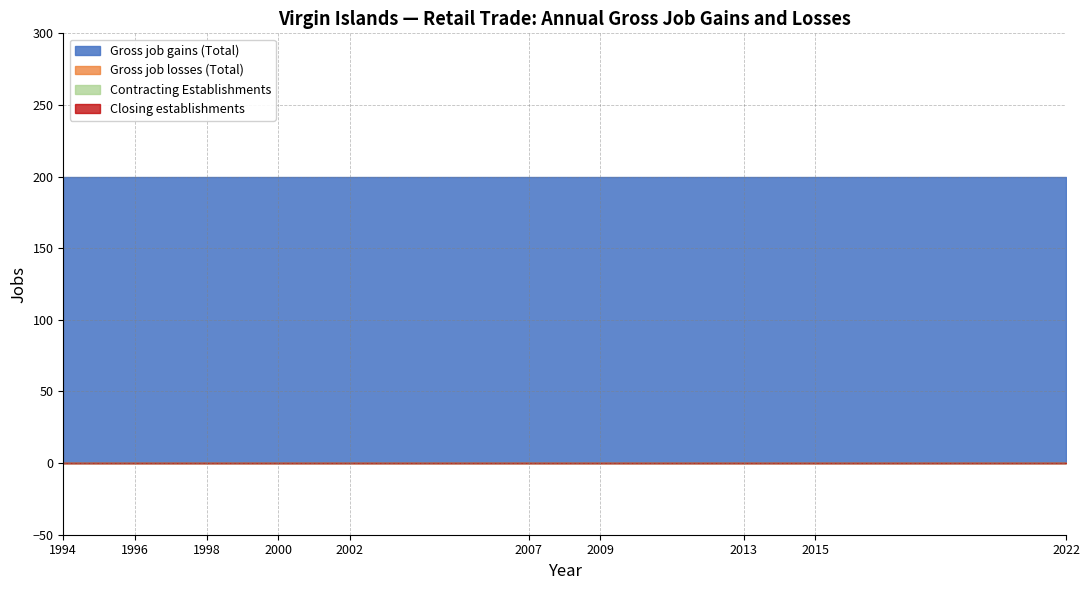

At 1996, list the series in order from smallest to largest.

Gross job losses (Total), Contracting Establishments, Closing establishments, Gross job gains (Total)